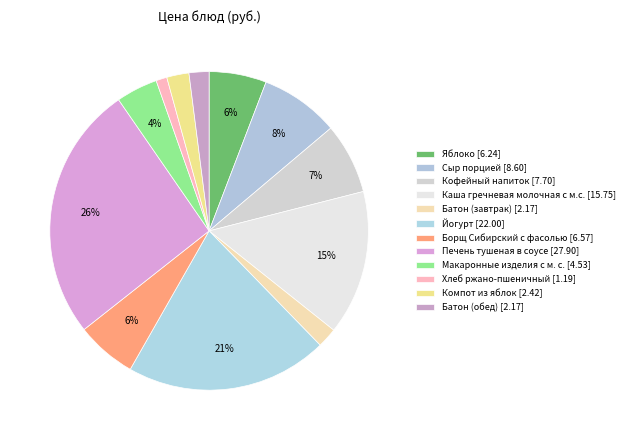

Count the number of slices in the pie.

12